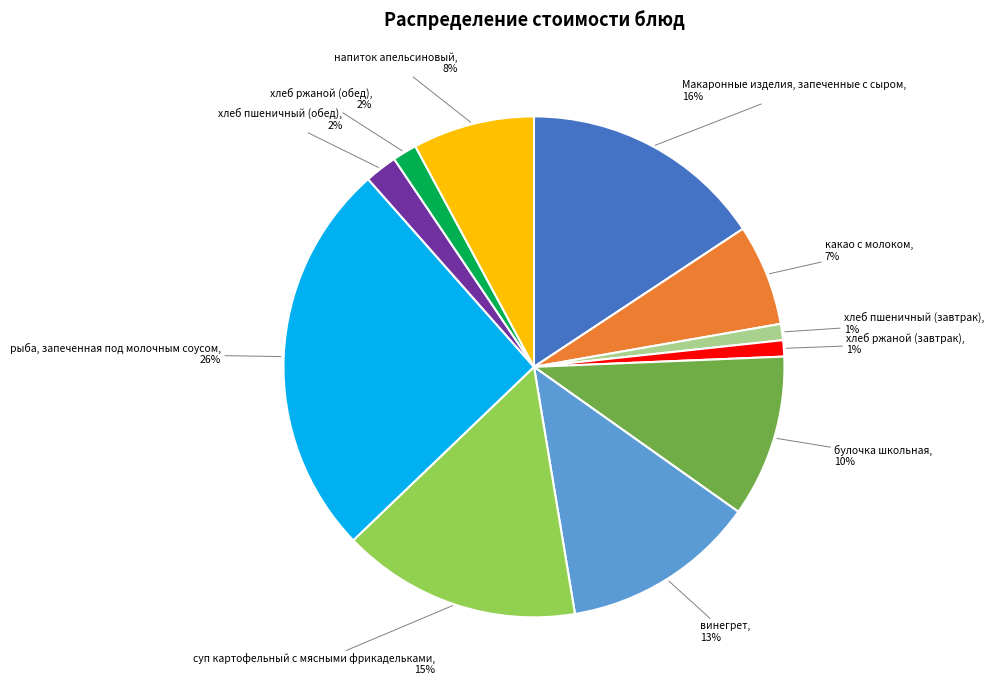

Does Макаронные изделия, запеченные с сыром account for over 50% of the chart?

No